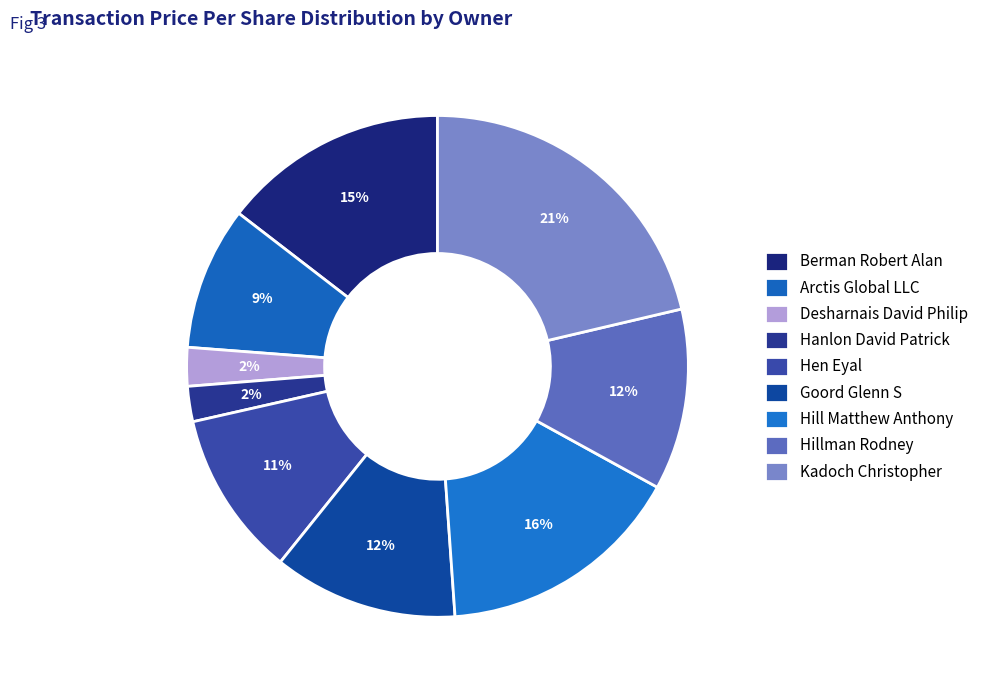

True or false: Berman Robert Alan accounts for 15% of the total.

True